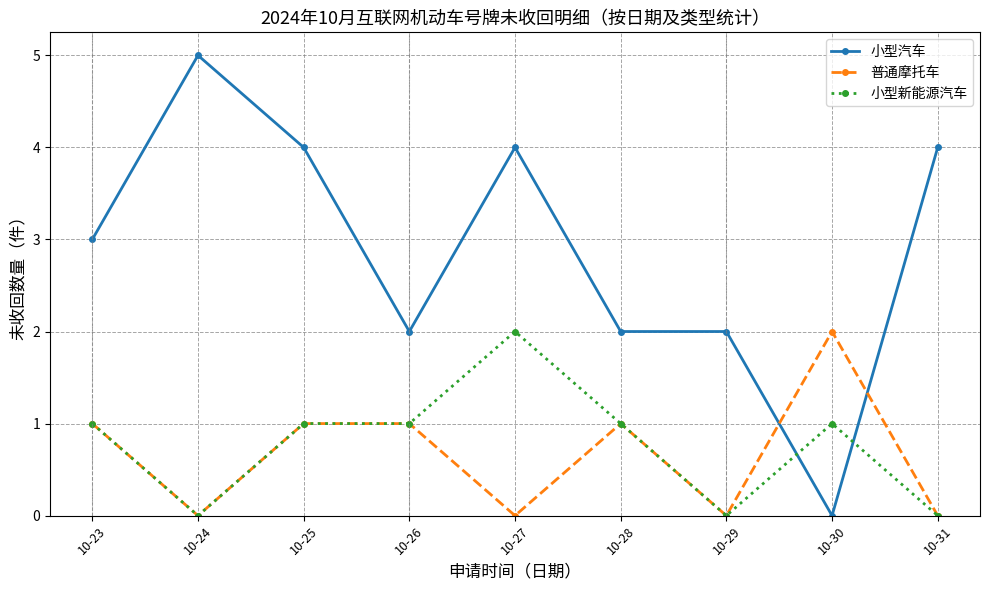

What is the total value across all series at 10-27?

6